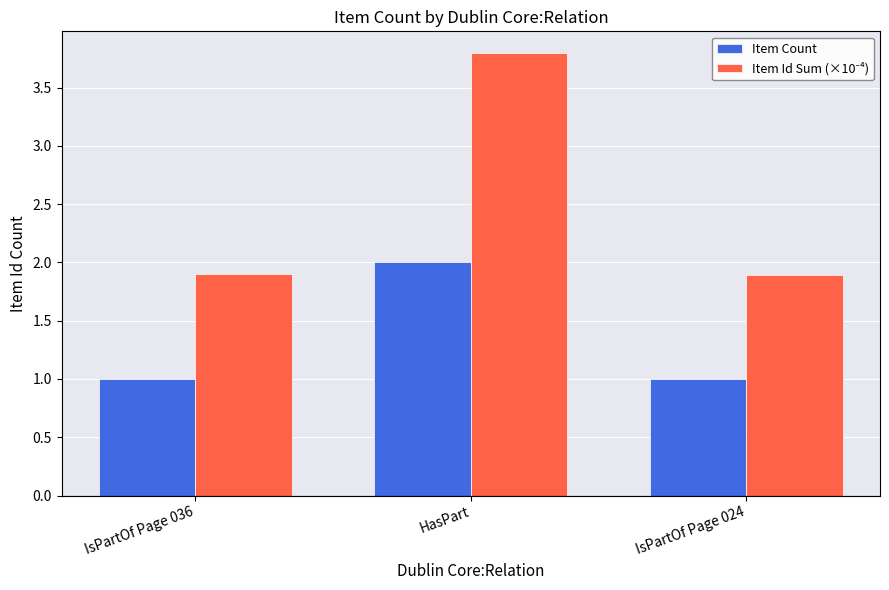

What is the total value across all series at IsPartOf Page 024?

2.9